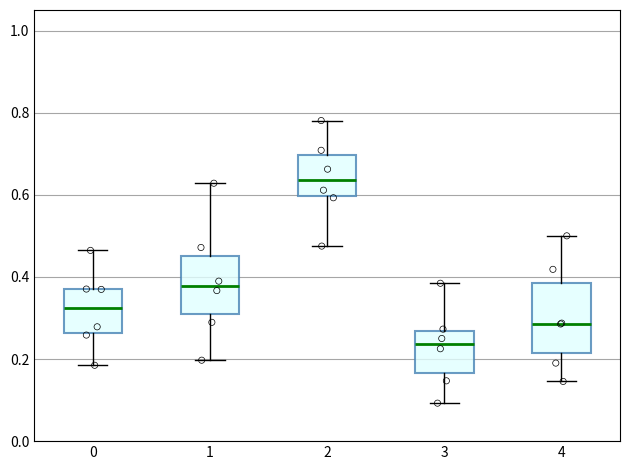

Which box has the highest median line?

2